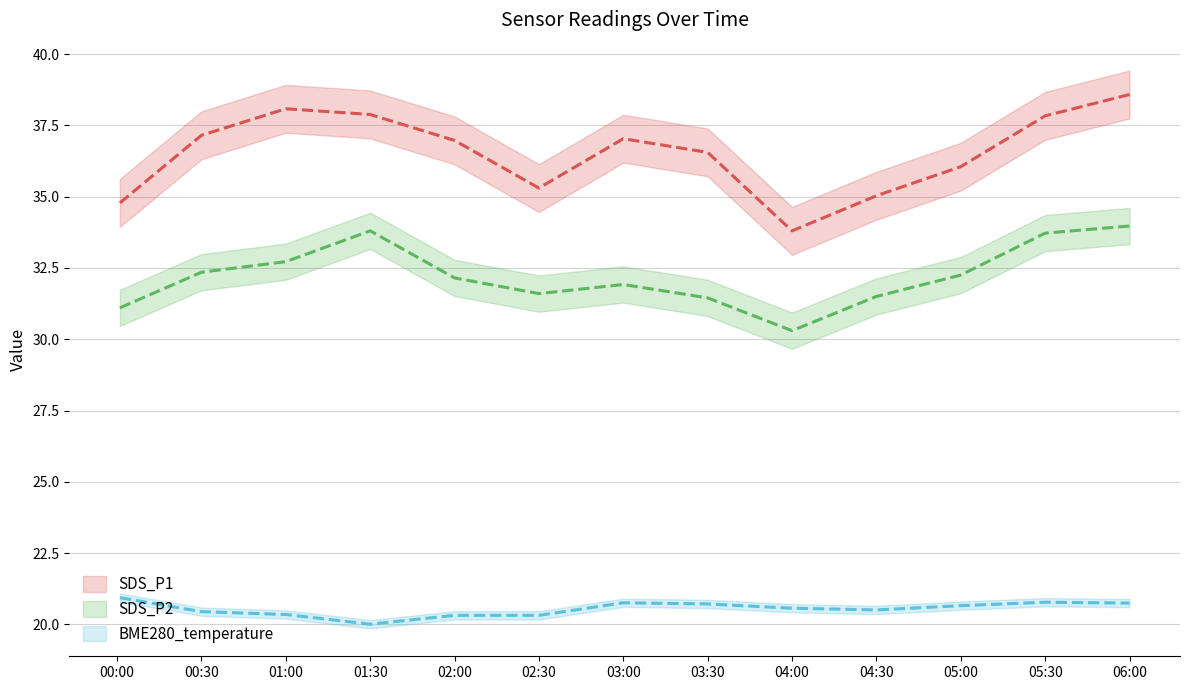

Which series changed the most between 02:00 and 02:30?

SDS_P1